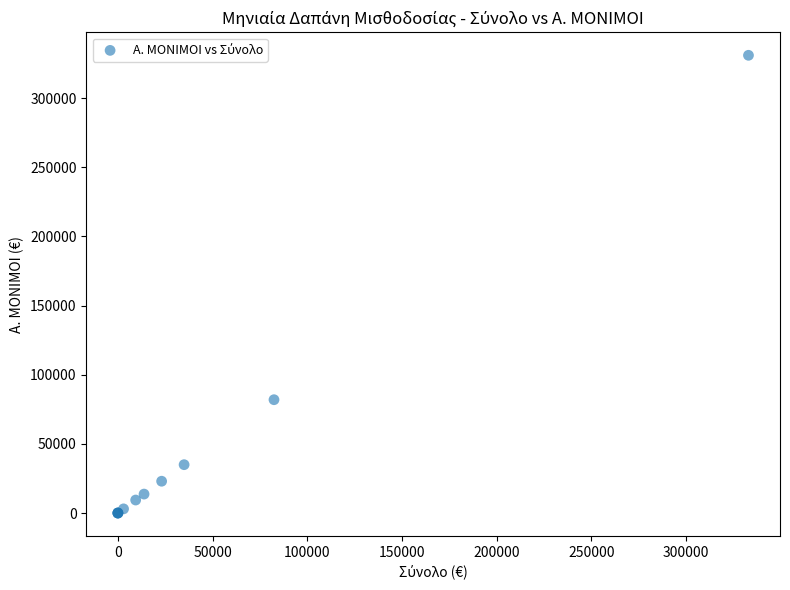

What Y value in the scatter plot is closest to 165527?

81958.1